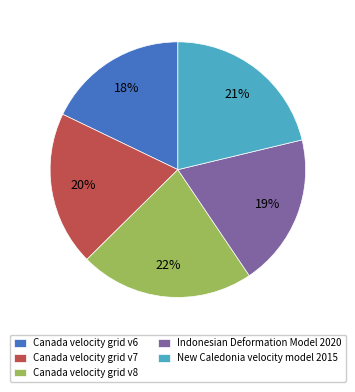

Does Canada velocity grid v7 represent more than half of the total?

No